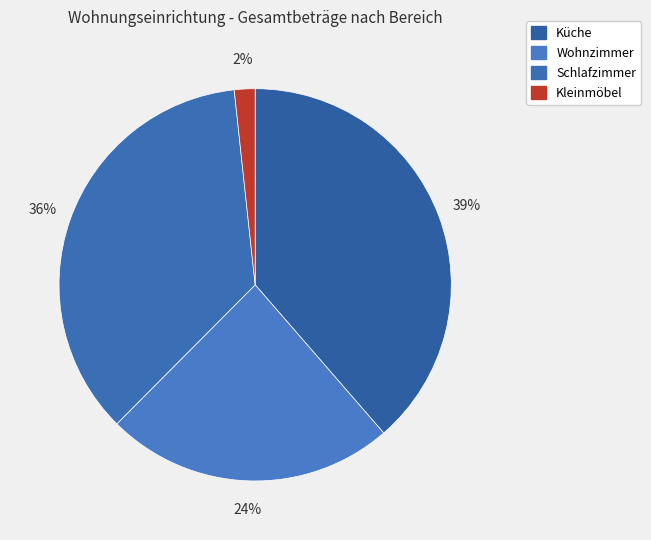

Rank the categories by value from lowest to highest.

Kleinmöbel, Wohnzimmer, Schlafzimmer, Küche